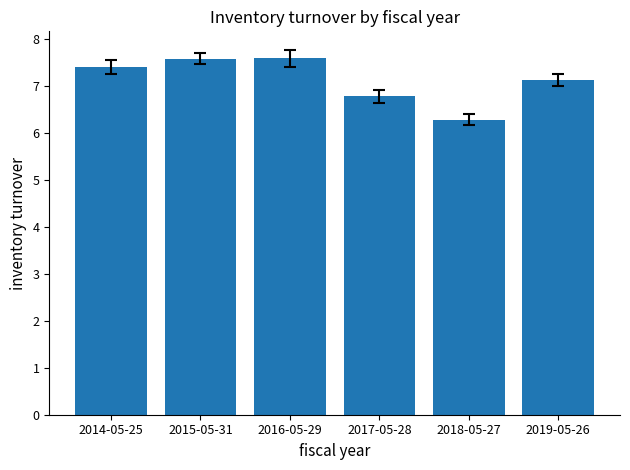

What is the label of the 5th bar from the right?

2015-05-31